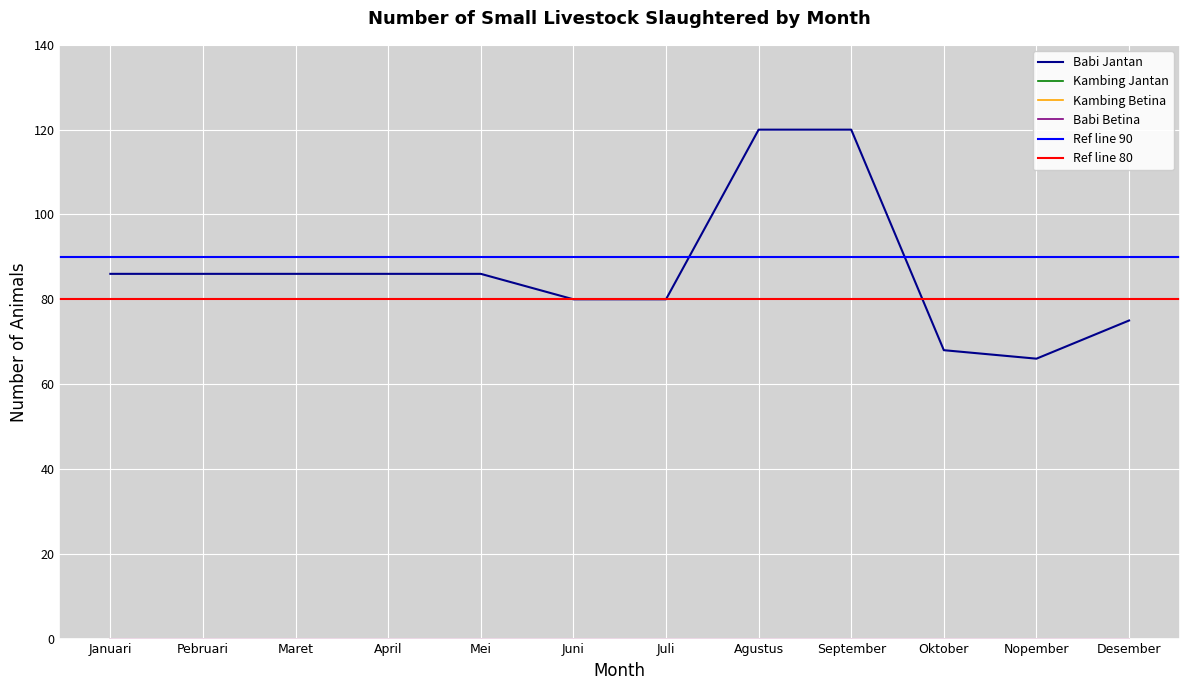

What is the label of the 9th point from the left?

September